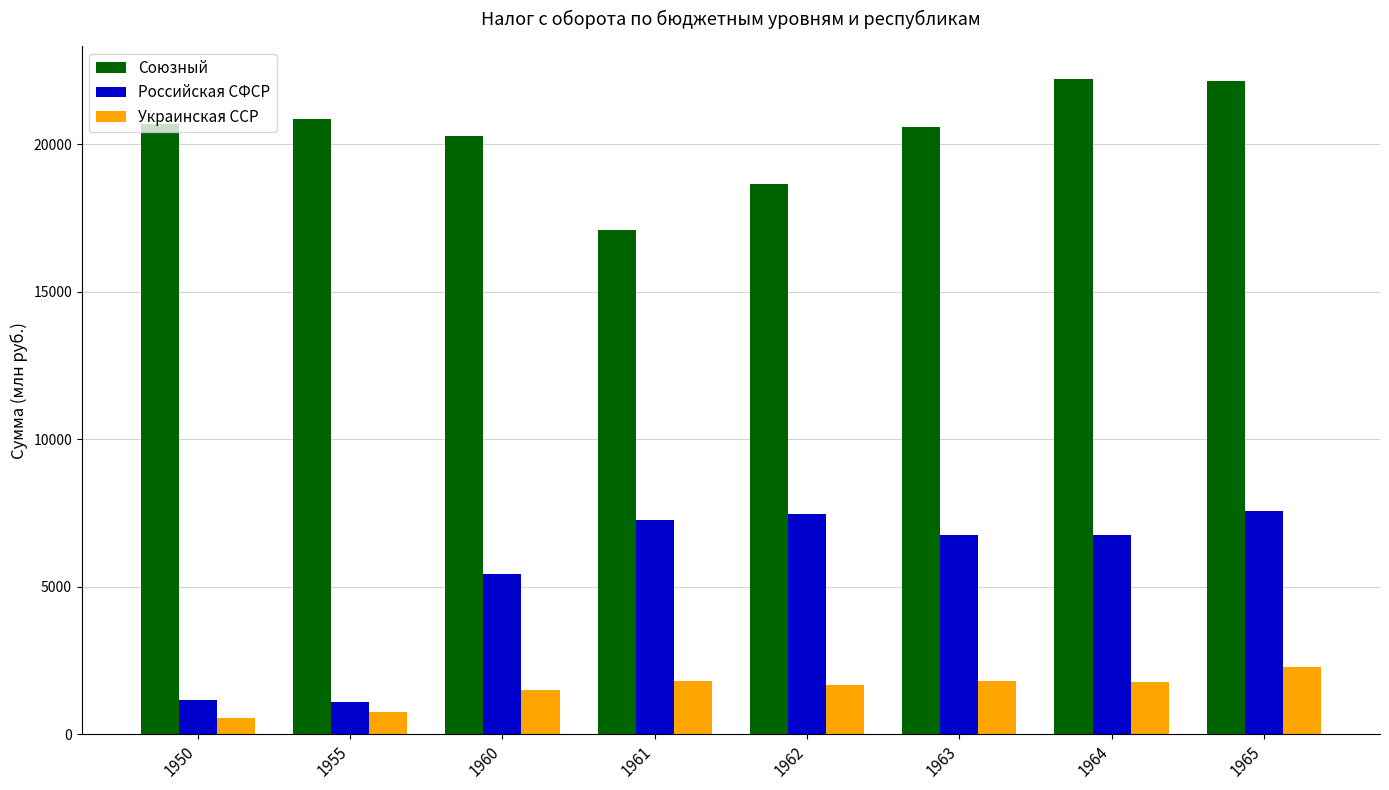

At which category does the chart reach its minimum across all series?

1950